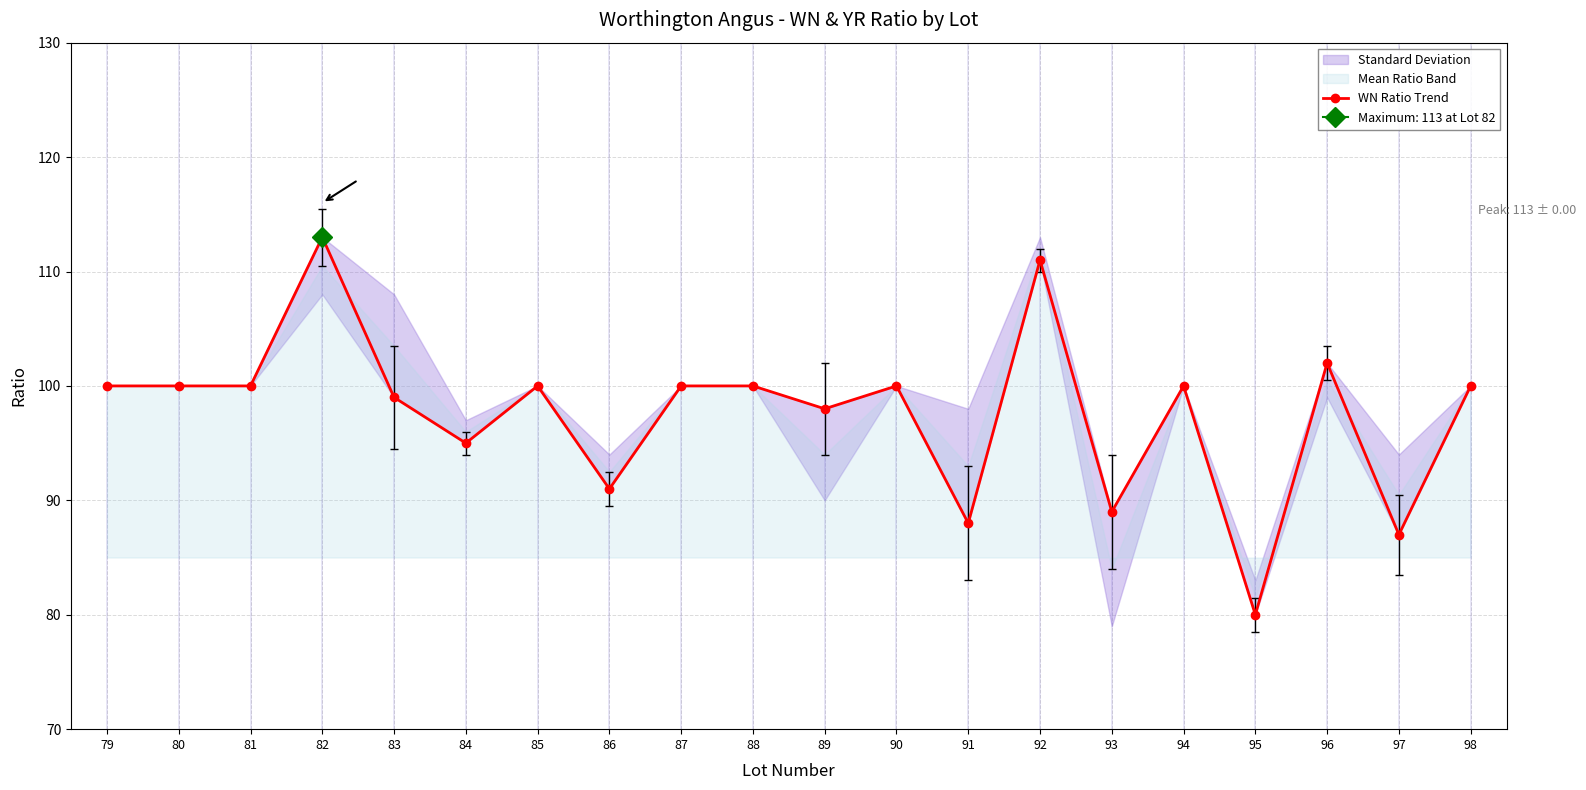

Reading left to right, what are all the values shown in this chart?

79=100	80=100	81=100	82=113	83=99	84=95	85=100	86=91	87=100	88=100	89=98	90=100	91=88	92=111	93=89	94=100	95=80	96=102	97=87	98=100